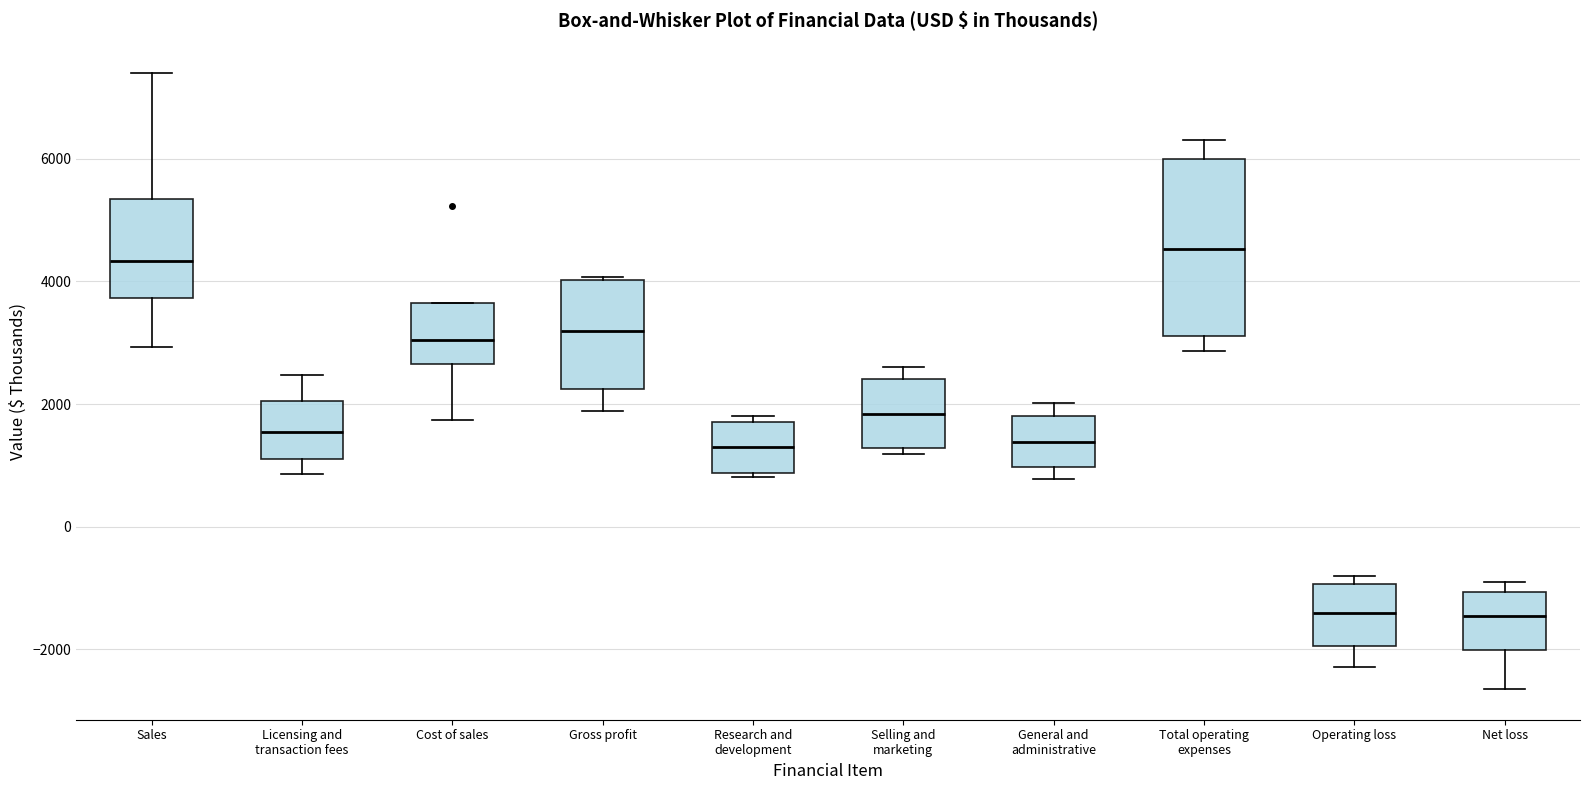

Comparing the boxes themselves (not the whiskers), which one is the tallest?

Total operating expenses